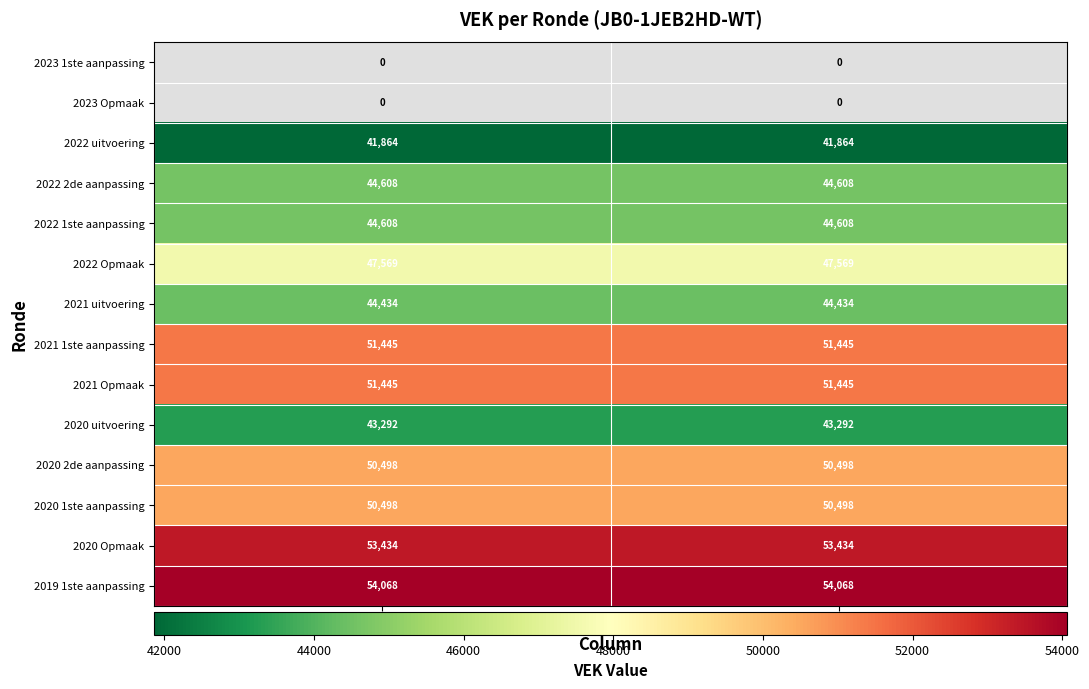

The value of 2021 uitvoering at VAK is 10465.0. True or false?

False